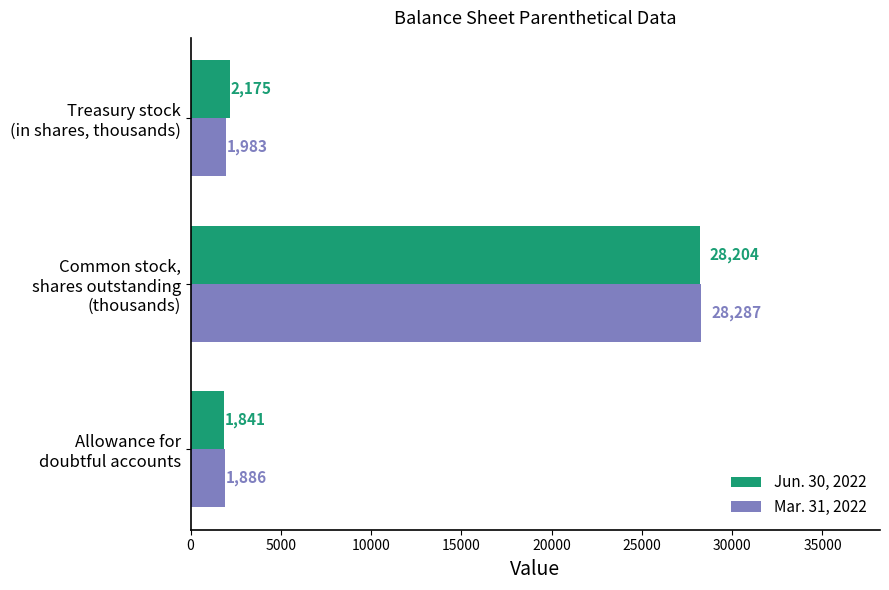

At which category is the sum across all series the highest?

Common stock,
shares outstanding
(thousands)